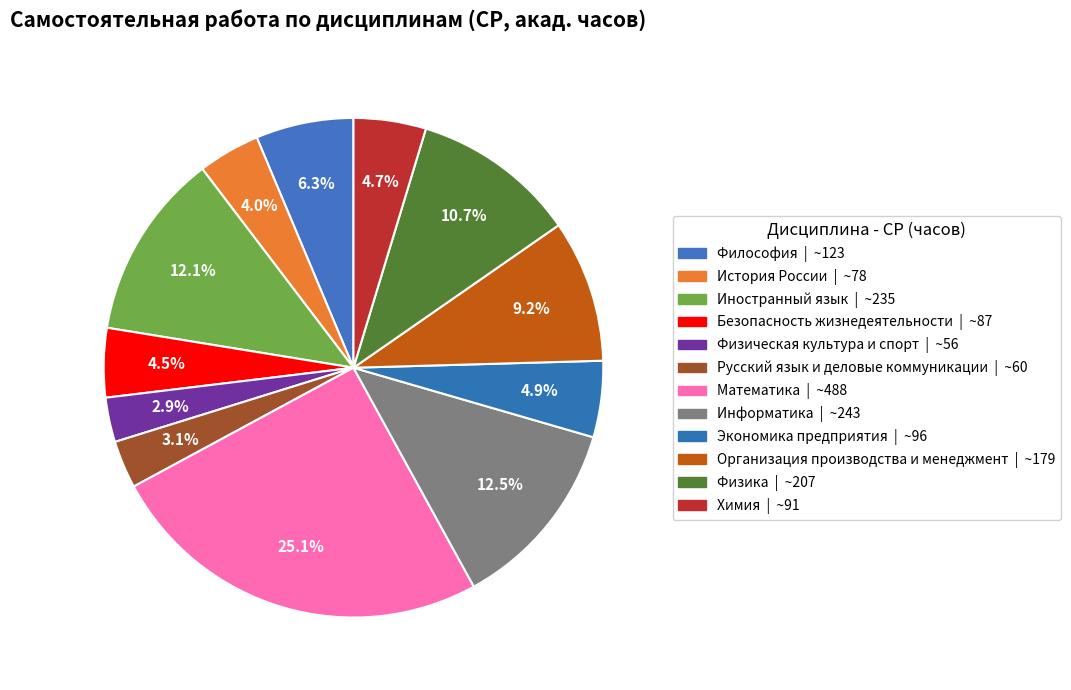

True or false: Информатика accounts for 18% of the total.

False